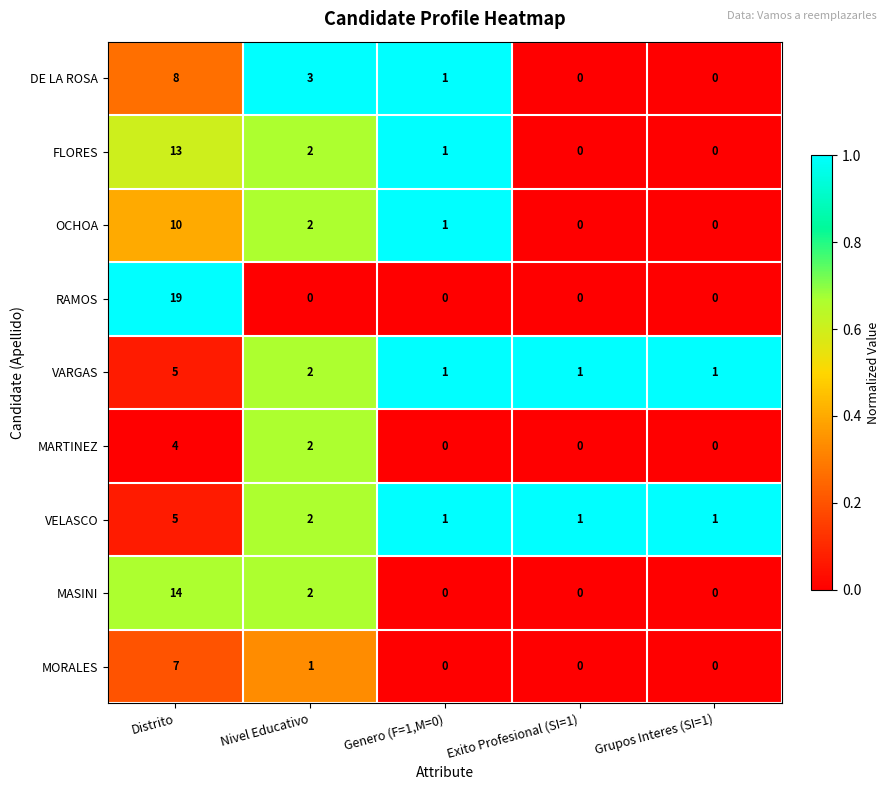

Which series has the largest range (max minus min)?

RAMOS